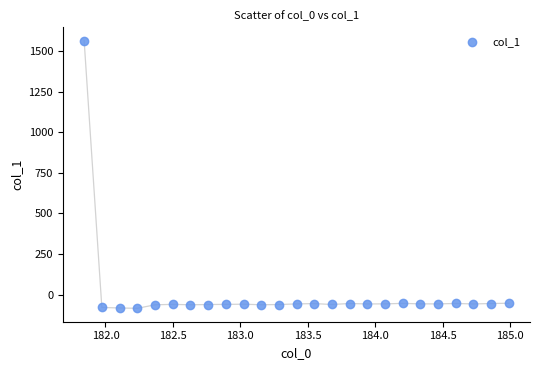

What is the range of Y values (max minus min)?

1649.7